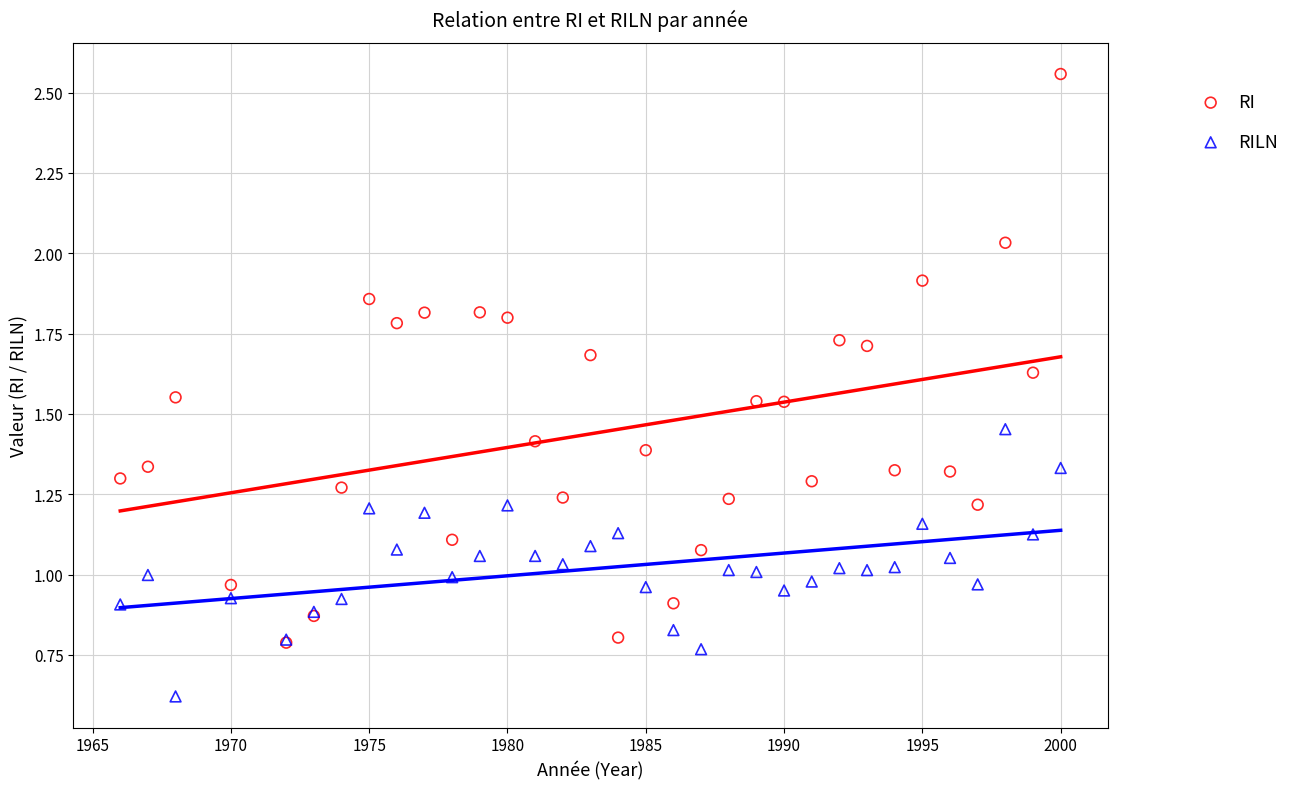

Which series contains the lowest Y value?

RILN